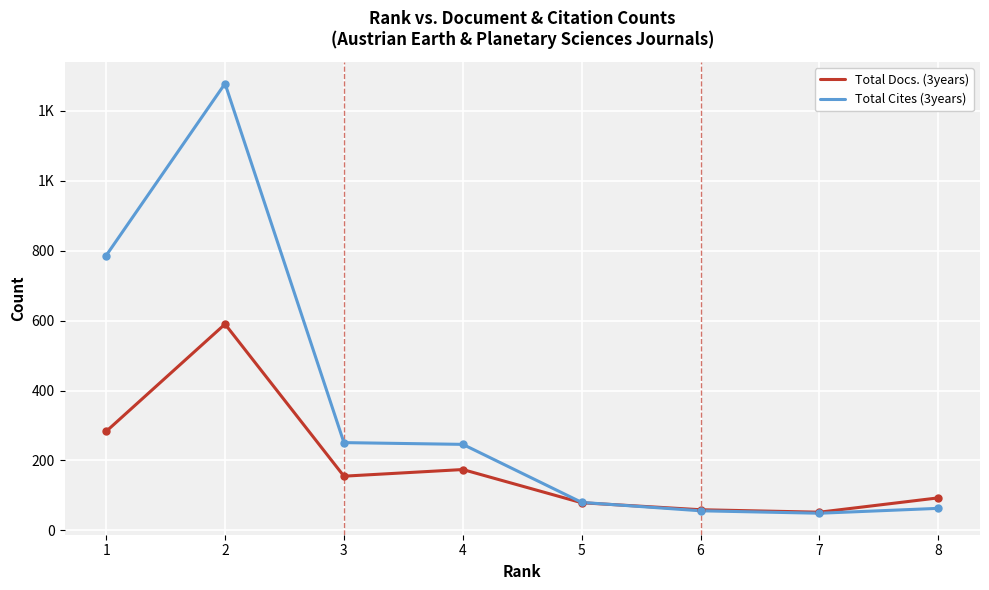

Does the chart display data point markers on the line(s)?

No